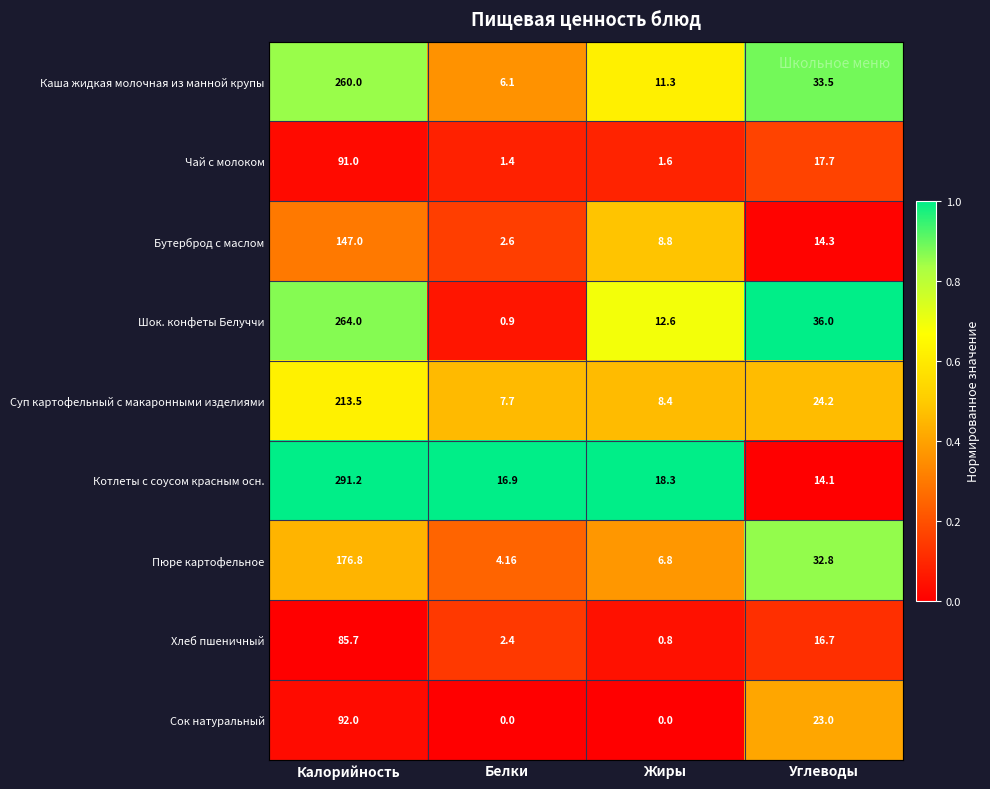

Which series has the largest range (max minus min)?

Котлеты с соусом красным осн.